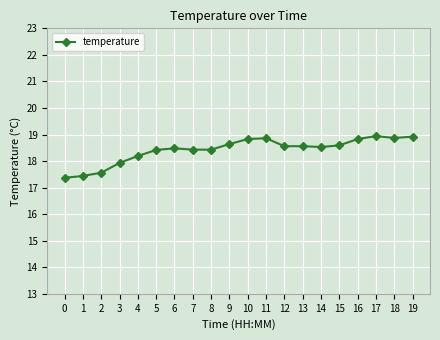

Which has a higher value, 17 or 15?

17